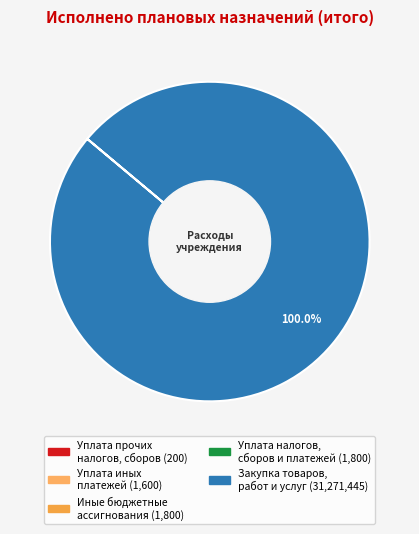

To the nearest percent, what is the average slice percentage?

20%